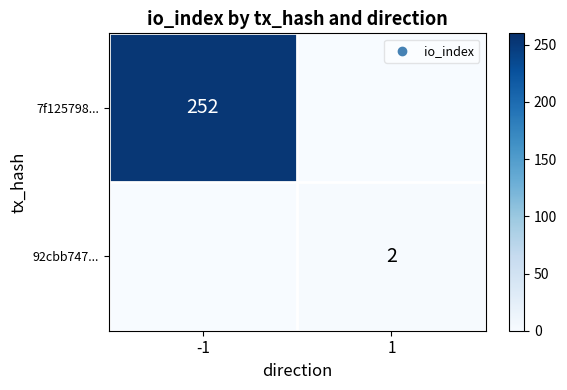

Is it true that 92cbb747... equals 3 at 1?

False